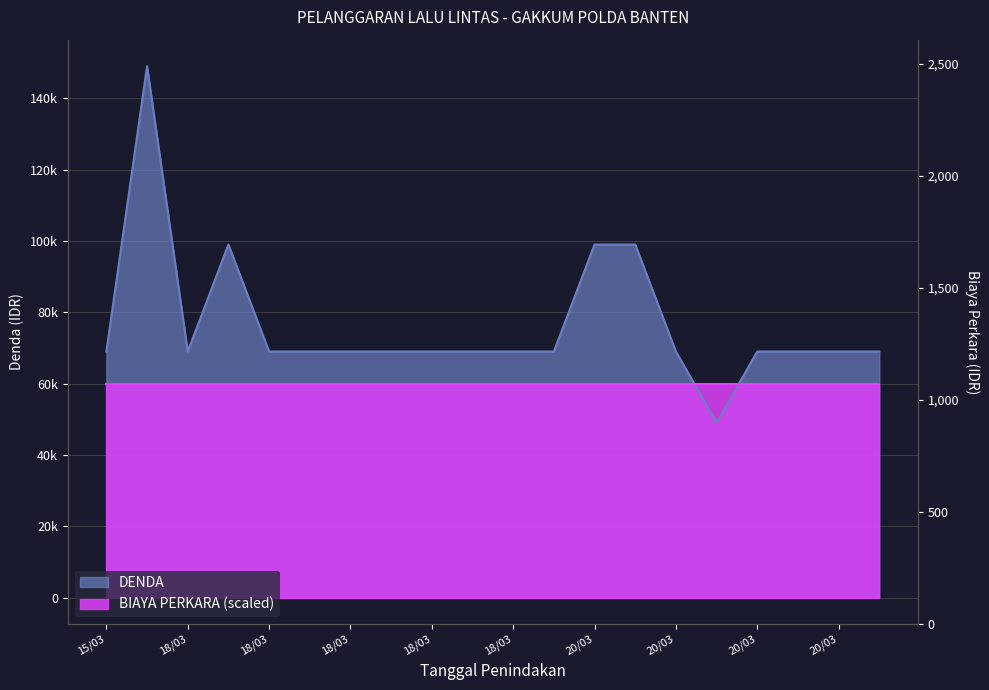

How many data points does each series have?

20